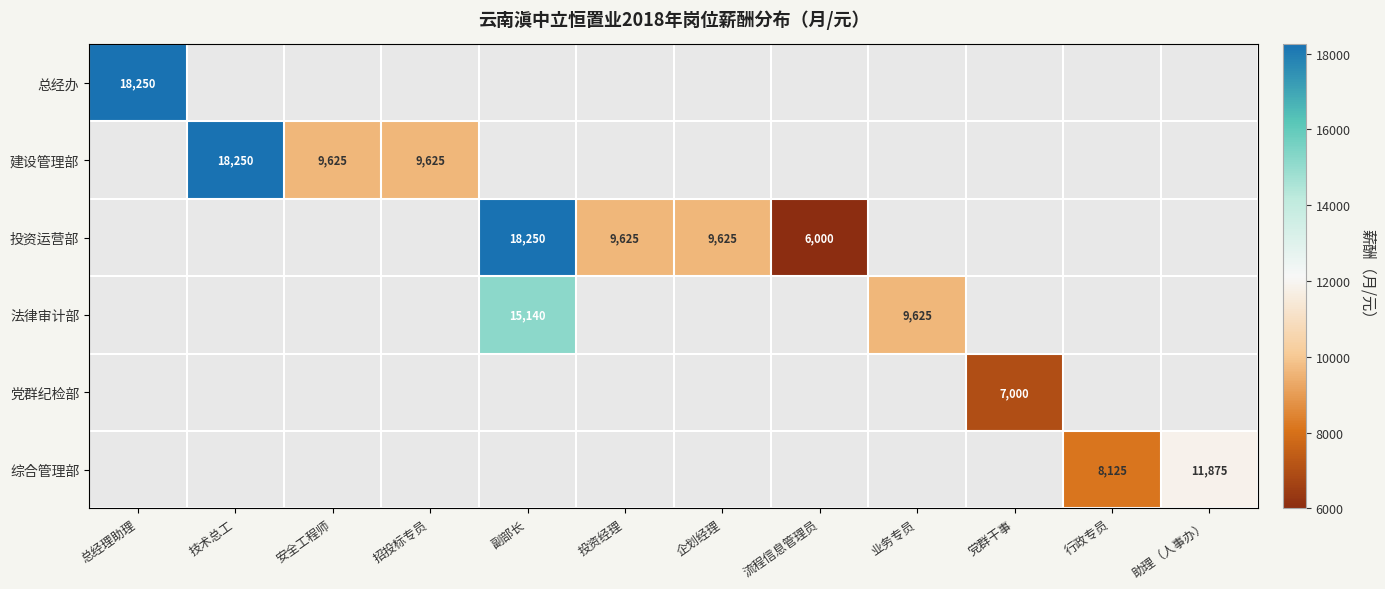

True or false: 建设管理部 has a value of 9625 at 招投标专员.

True